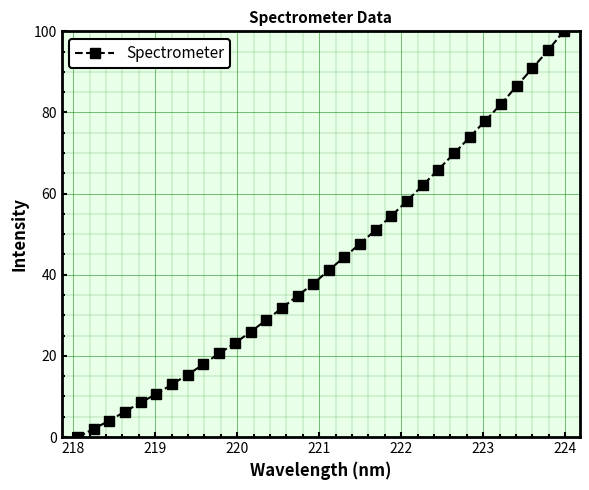

What is the greatest value displayed?

100.0